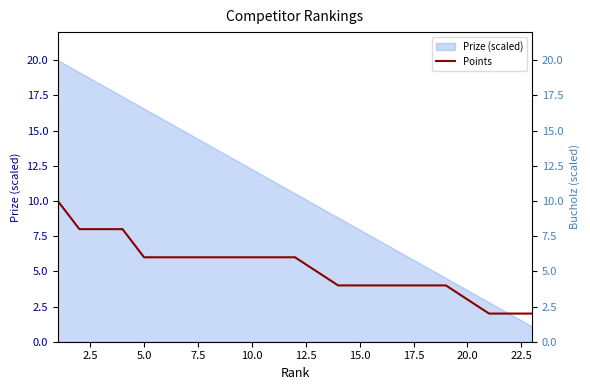

The Prize (scaled) series shows 16.6 at 5.0. True or false?

True